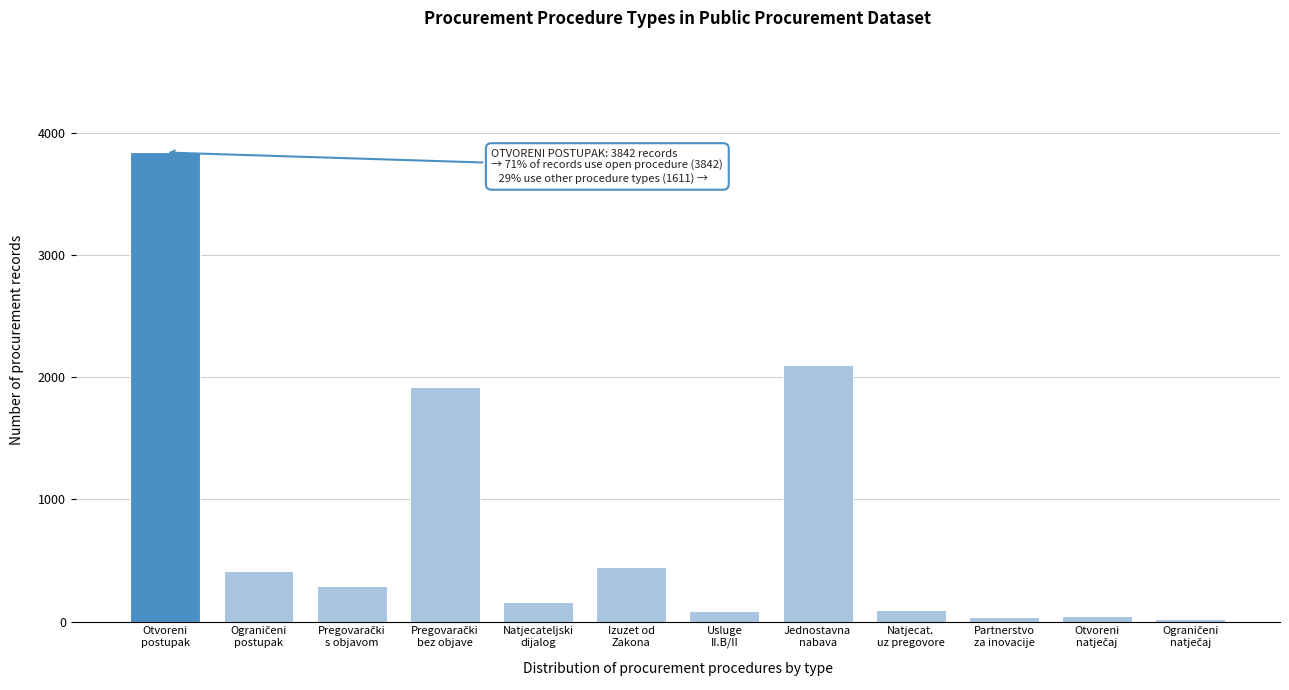

What is the sum of all values?

9453